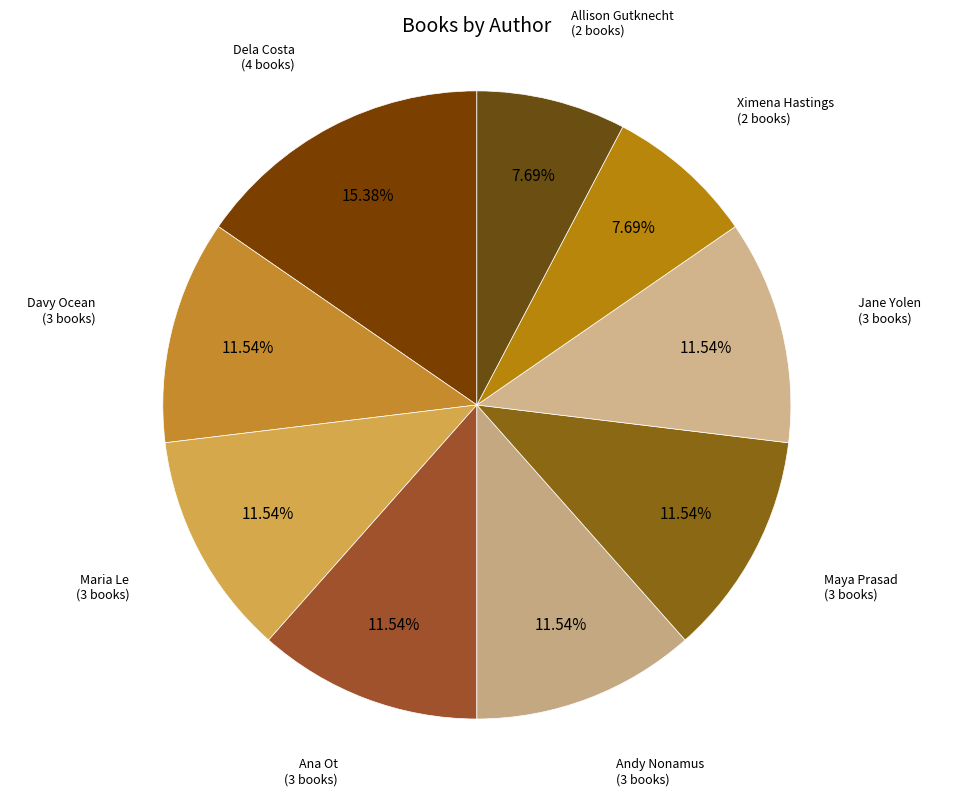

How many slices are in this pie chart?

9